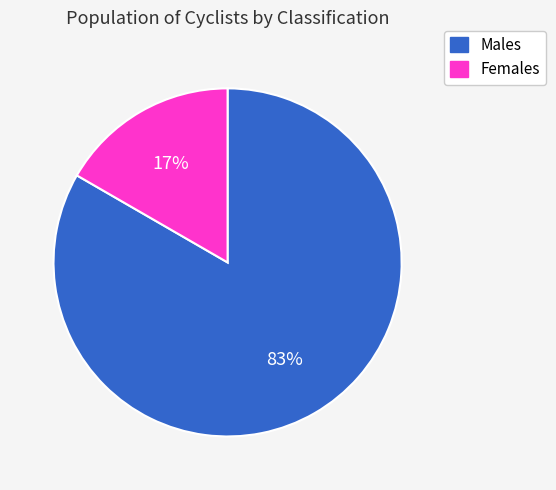

Rank the categories by value from highest to lowest.

Males, Females